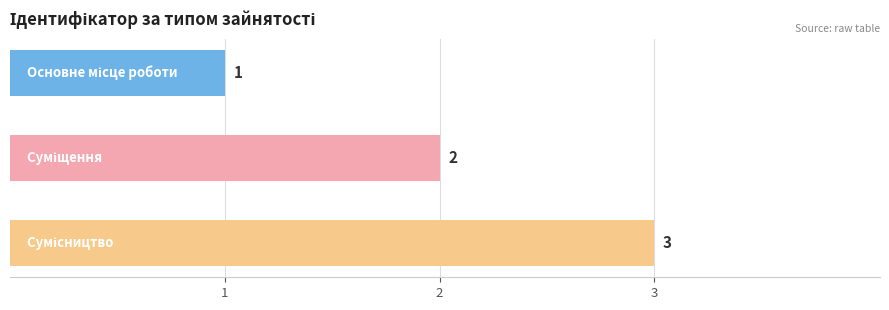

What is the sum of all values?

6